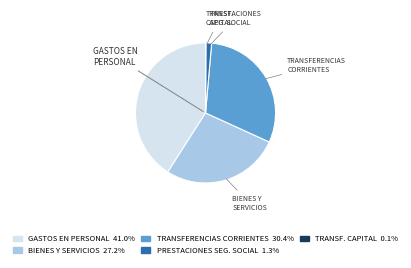

Which category has the biggest portion of the pie?

GASTOS EN PERSONAL